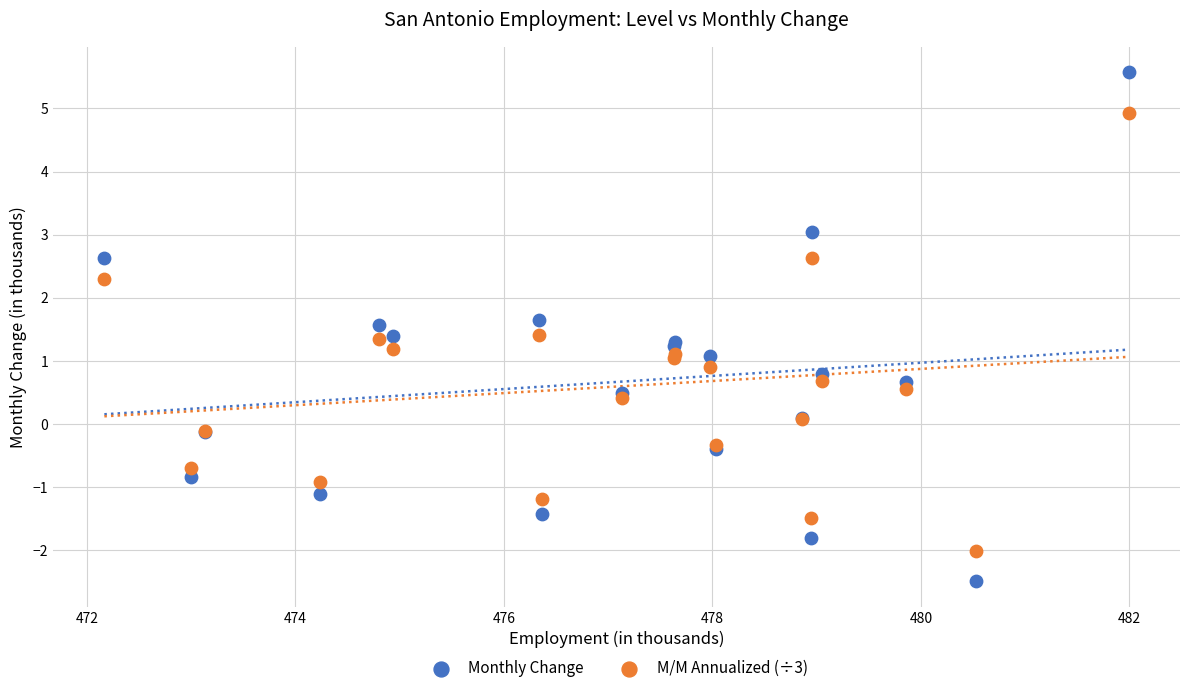

Which series contains the highest Y value?

Monthly Change